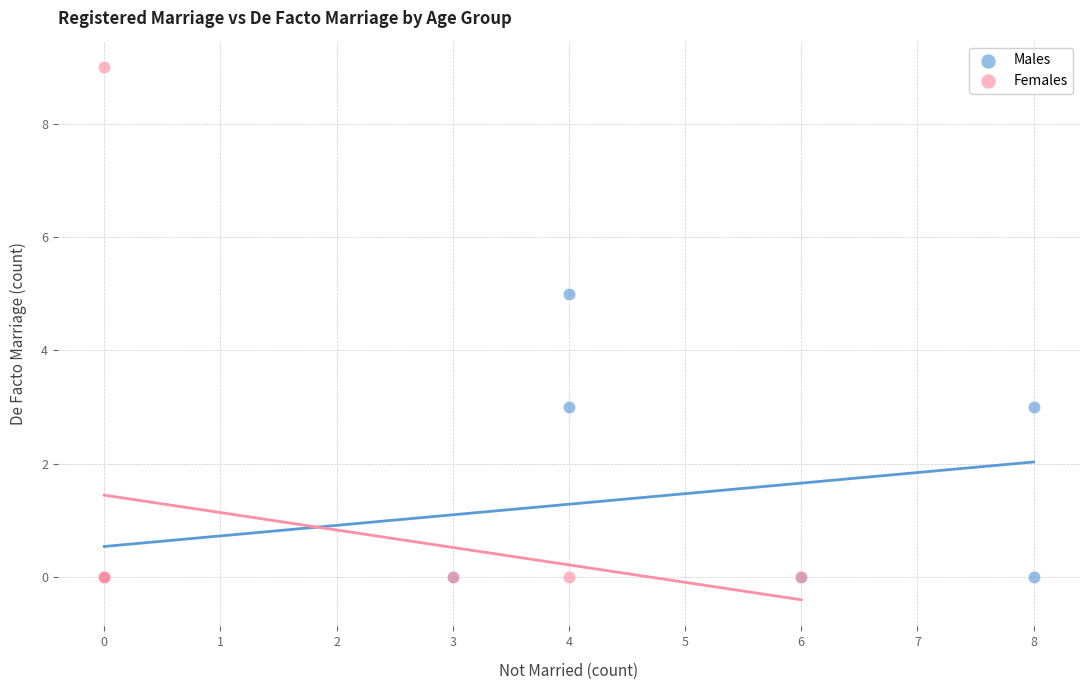

Which series has the largest Y range (max minus min)?

Females